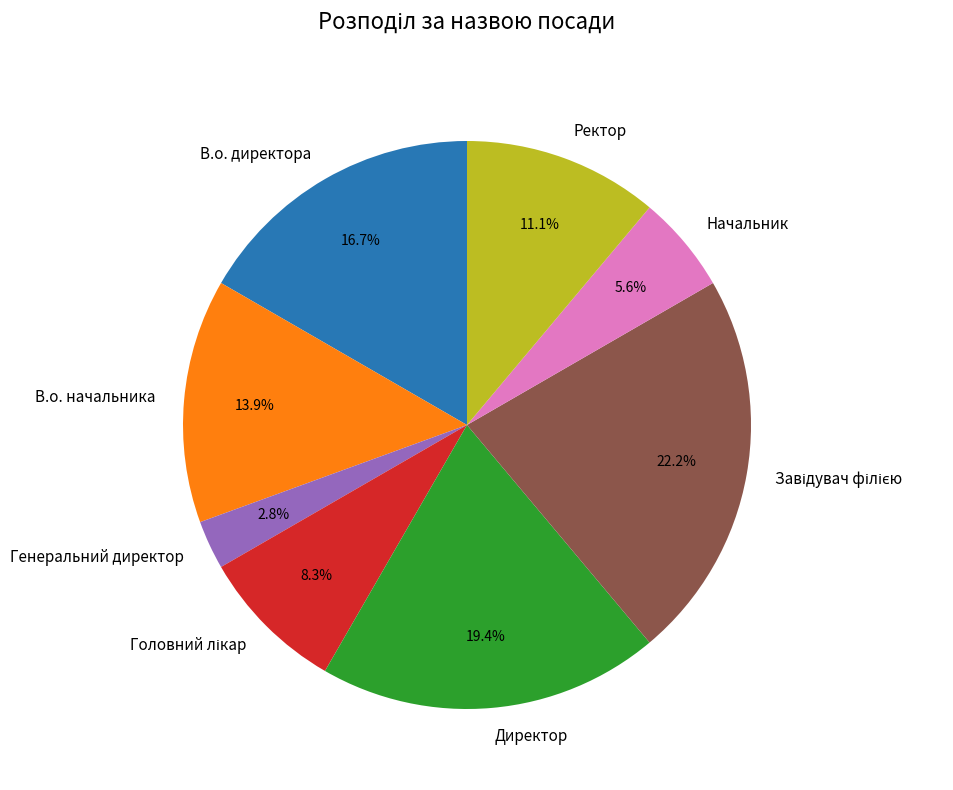

To the nearest percent, what is the difference between the Начальник and Генеральний директор slice percentages?

3%